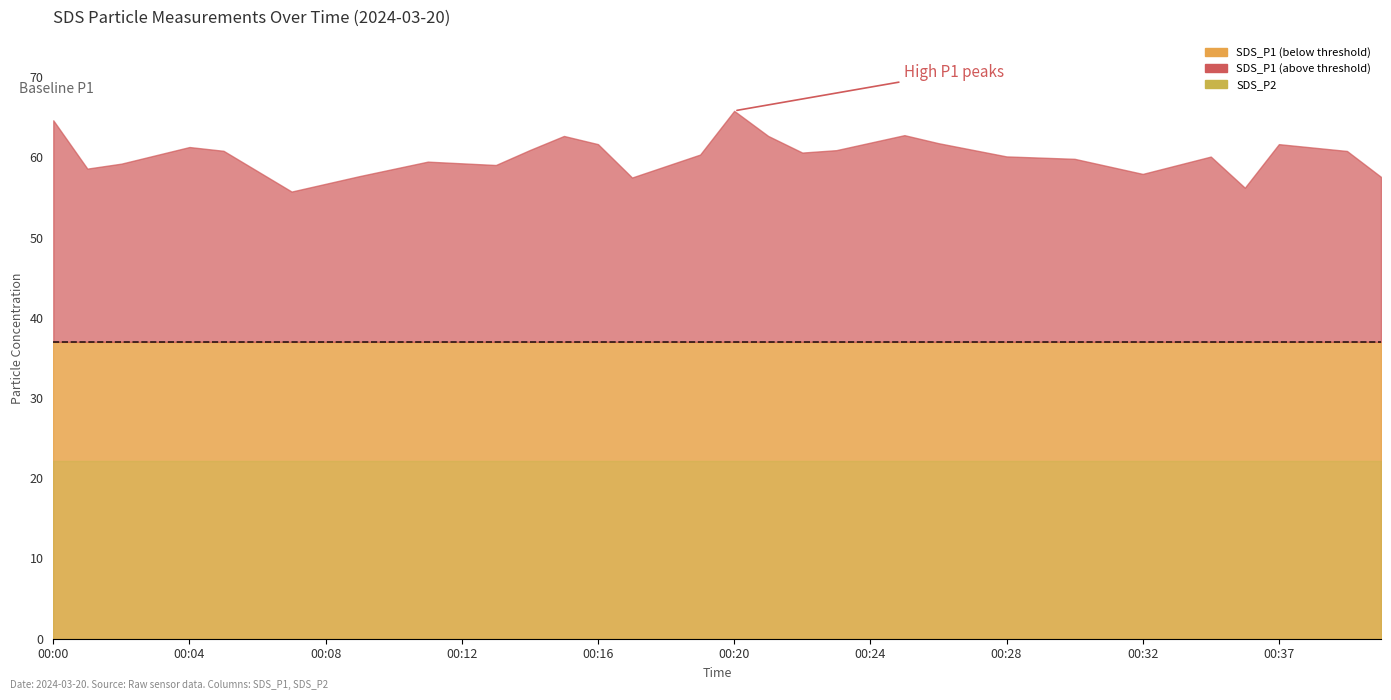

True or false: max_cycle and min_cycle cross at least once.

False